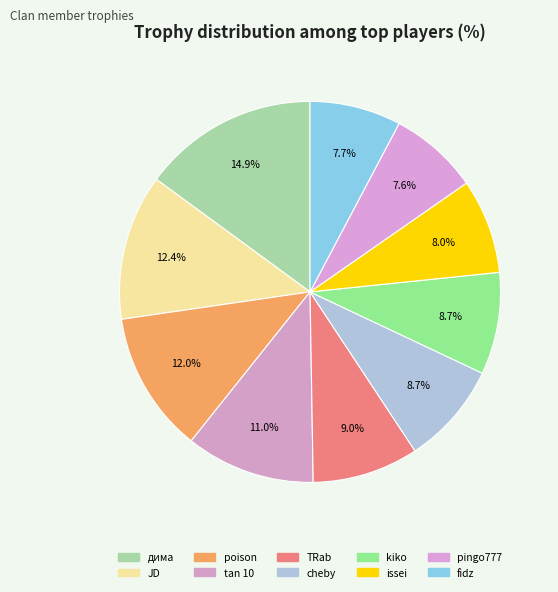

How many slices are in this pie chart?

10